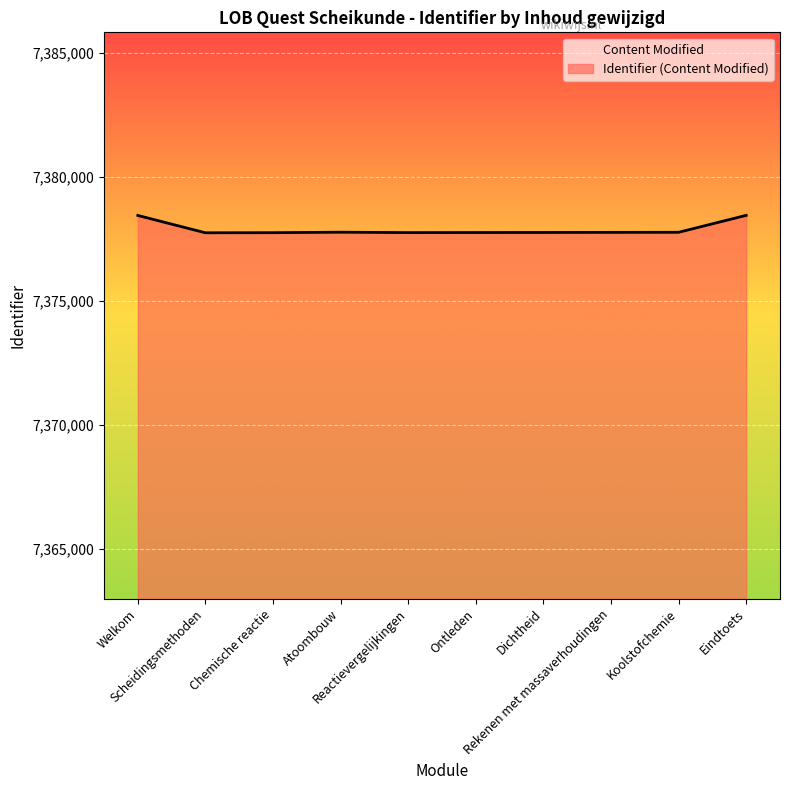

What is the difference between the maximum and minimum values?

703